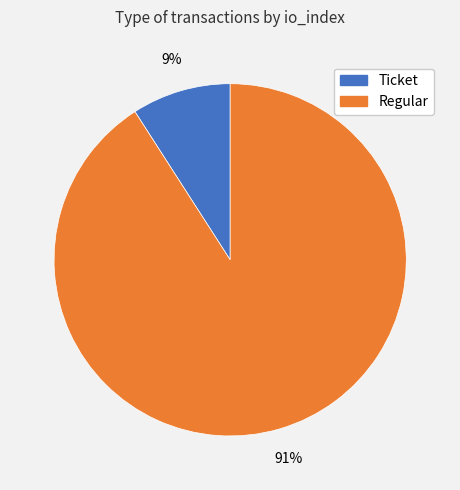

Count the number of slices in the pie.

2